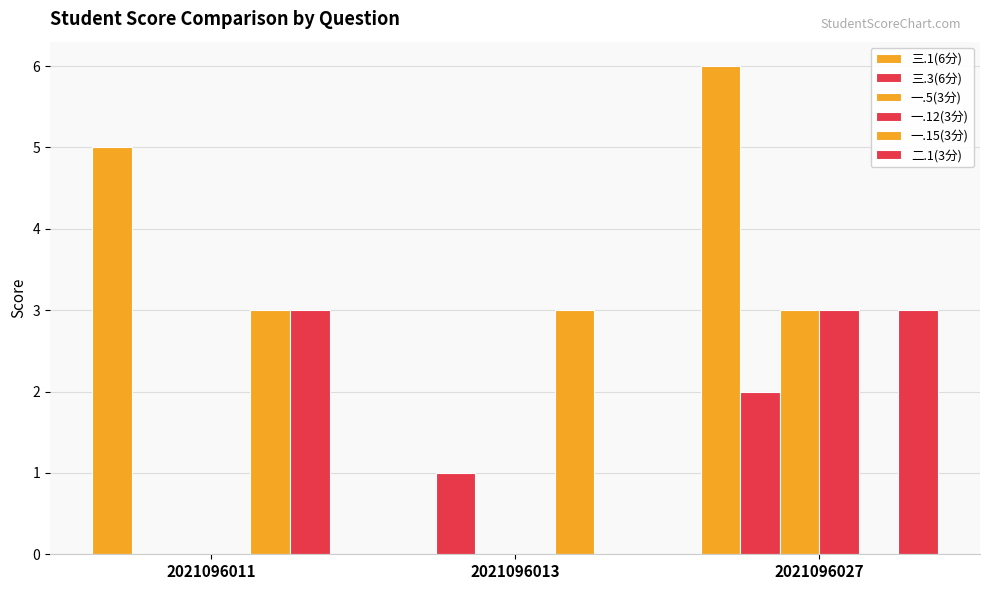

What is the sum of the 二.1(3分) values at 2021096027 and 2021096011?

6